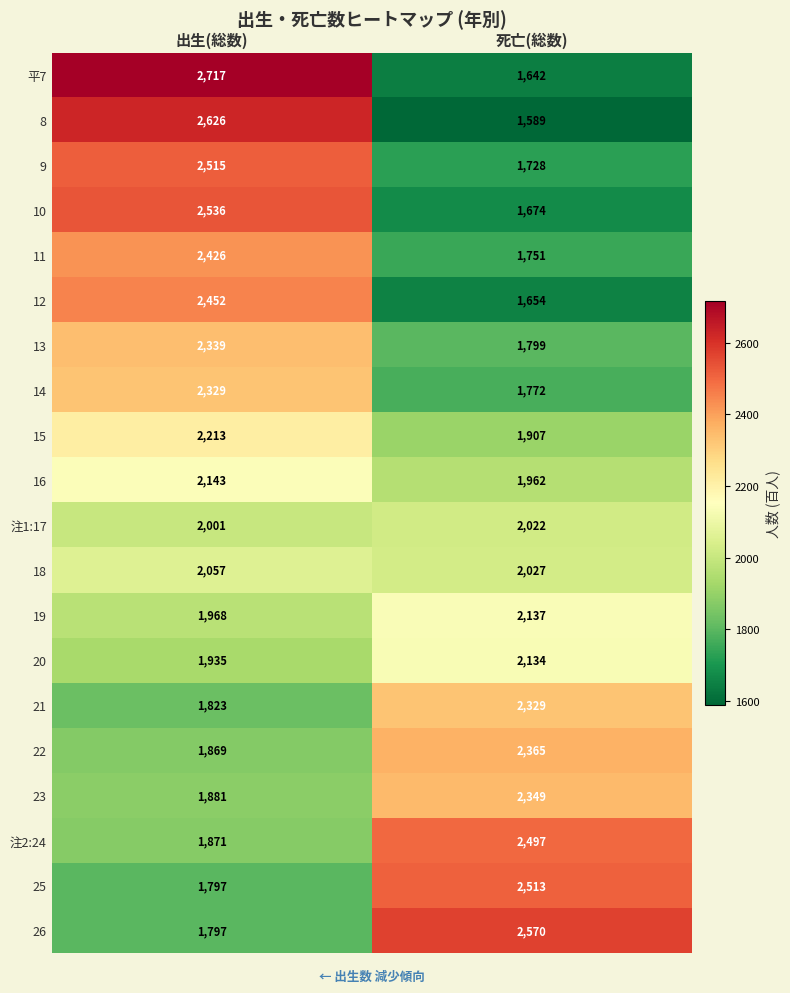

List the labels in order of 18 value, smallest first.

死亡(総数), 出生(総数)